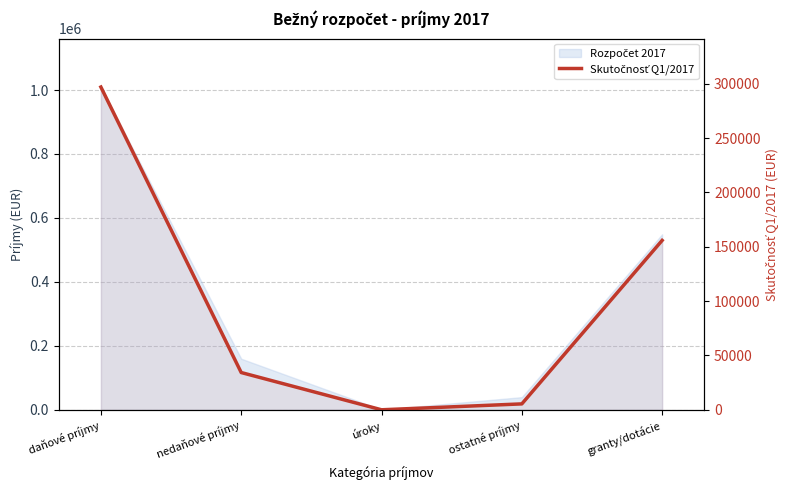

What position from the left is ostatné príjmy?

4